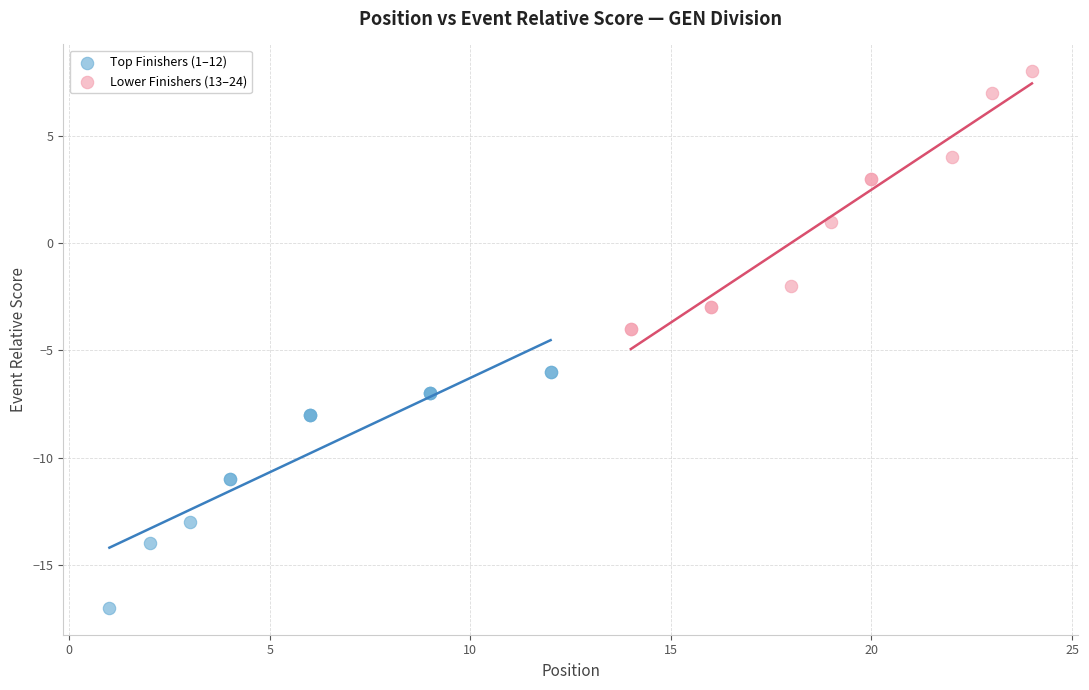

Which series contains the lowest Y value?

Top Finishers (1–12)